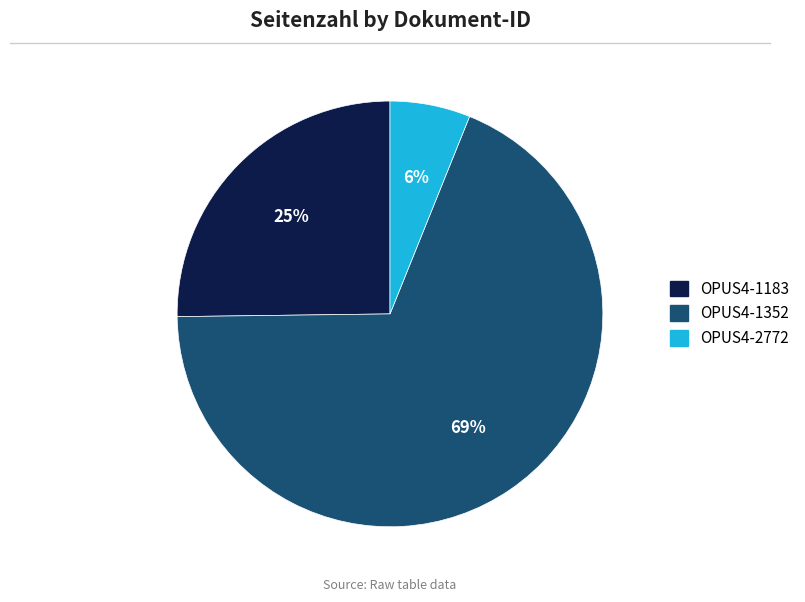

To the nearest percent, what is the combined percentage of OPUS4-1352 and OPUS4-2772?

75%